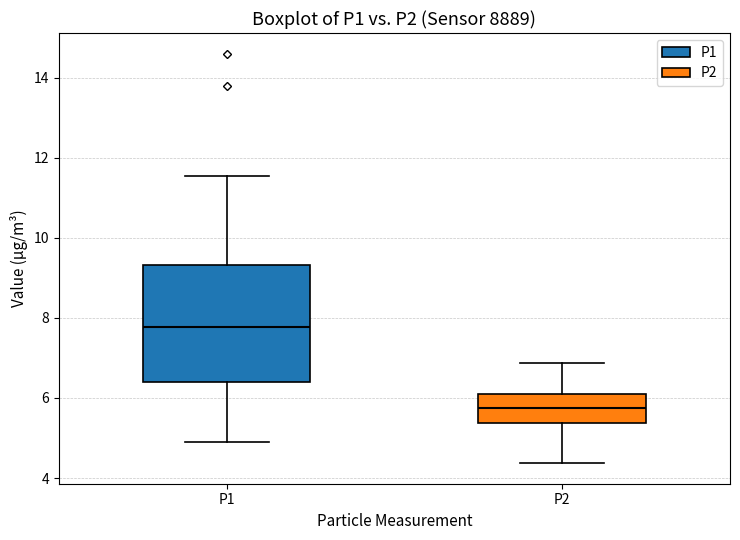

Reading left to right, transcribe this box plot: for each box, give where its median line is, the range the box spans, and where its two whiskers end, as read against the y-axis. The values are not printed on the chart, so give them approximately, as read against the axis.

P1: median 7.8, box 6.4 to 9.4, whiskers 5.0 to 11.6
P2: median 5.8, box 5.4 to 6.0, whiskers 4.4 to 6.8